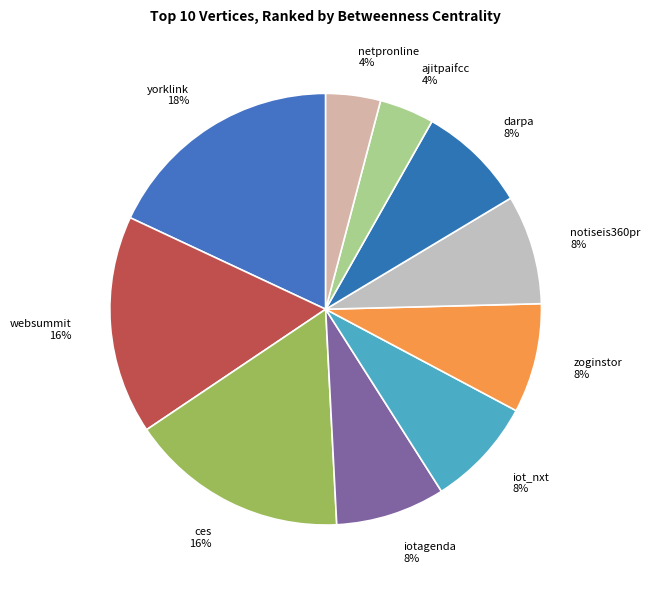

What is the largest slice in the pie chart?

yorklink